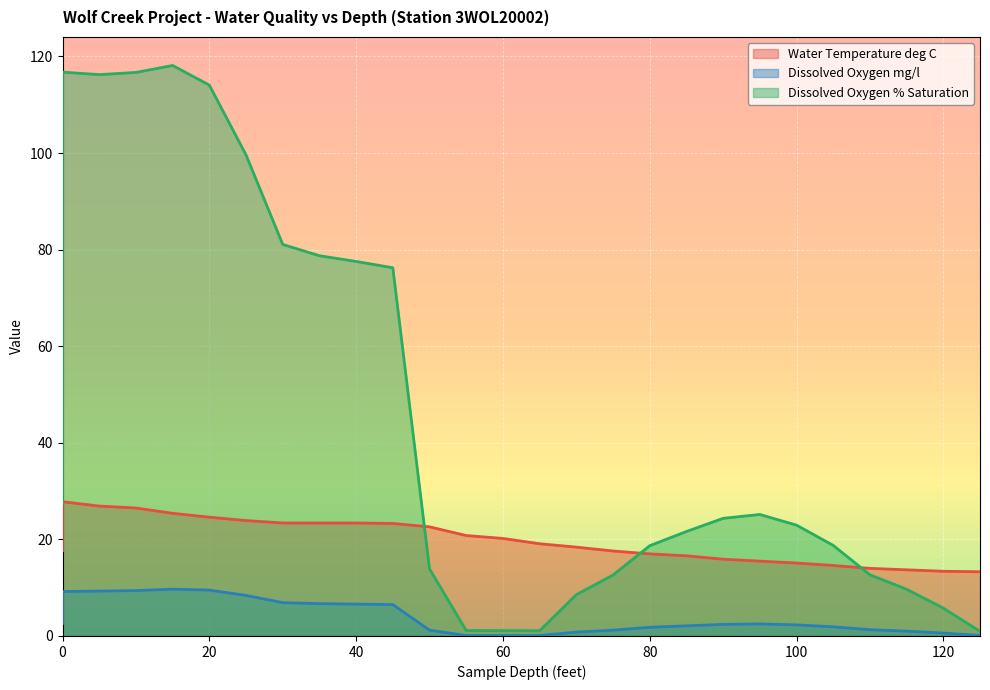

Which series has the widest spread of values?

Dissolved Oxygen % Saturation